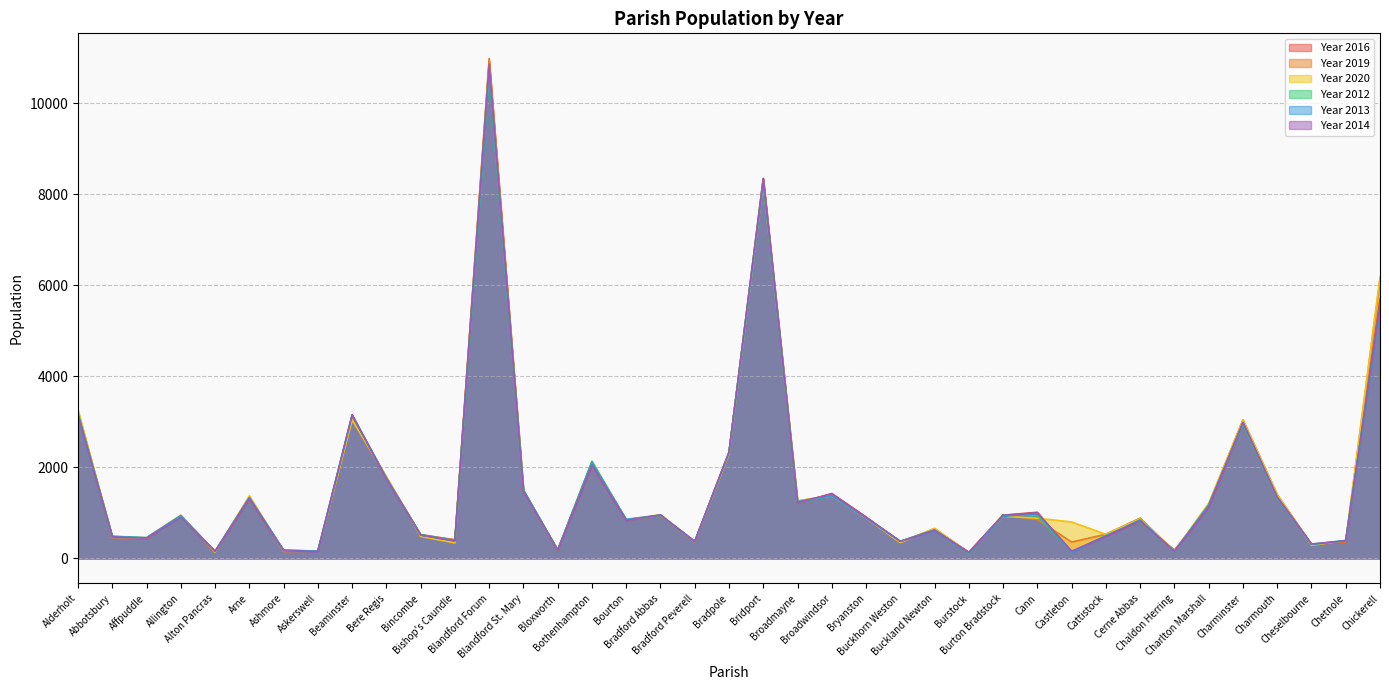

Between Arne and Bridport, which is larger?

Bridport